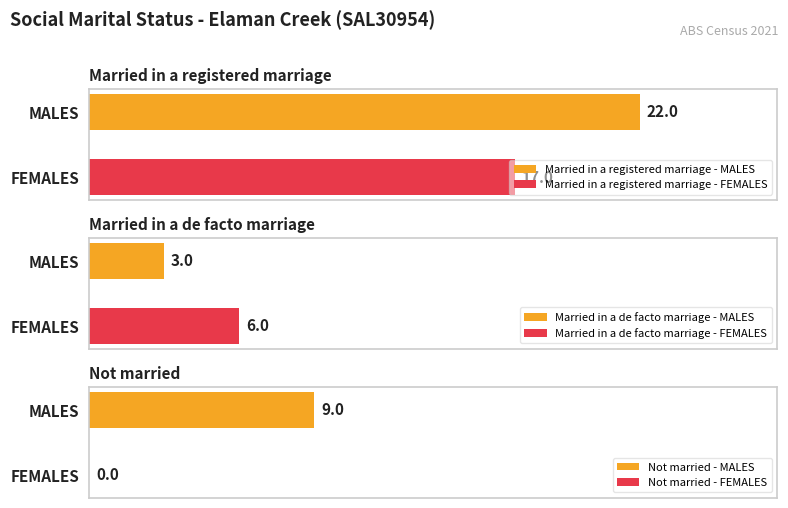

How many values in the Not married series are below 9?

1